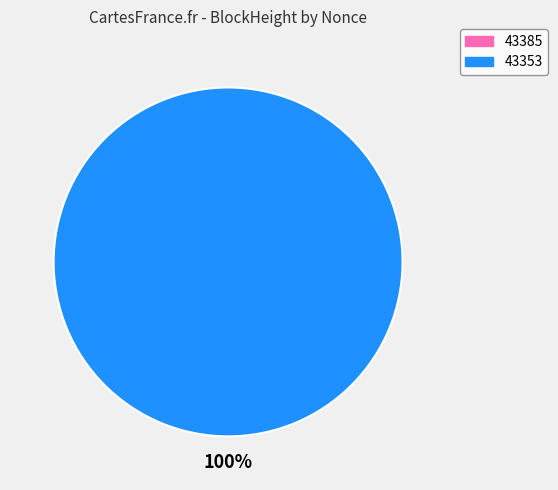

To the nearest percent, what is the average slice percentage?

50%